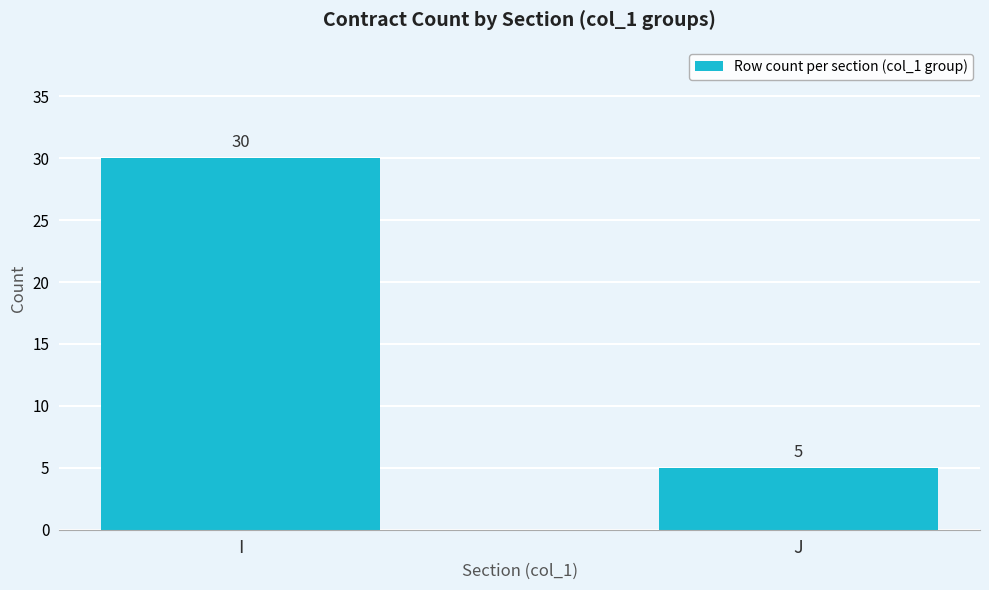

The value at J is 3. True or false?

False